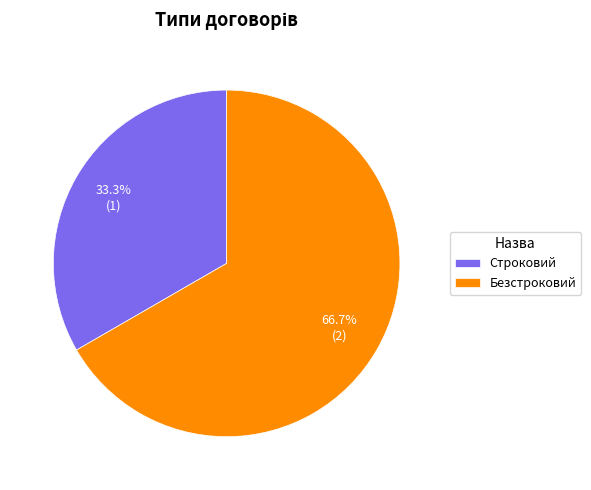

To the nearest percent, what is the average slice percentage?

50%